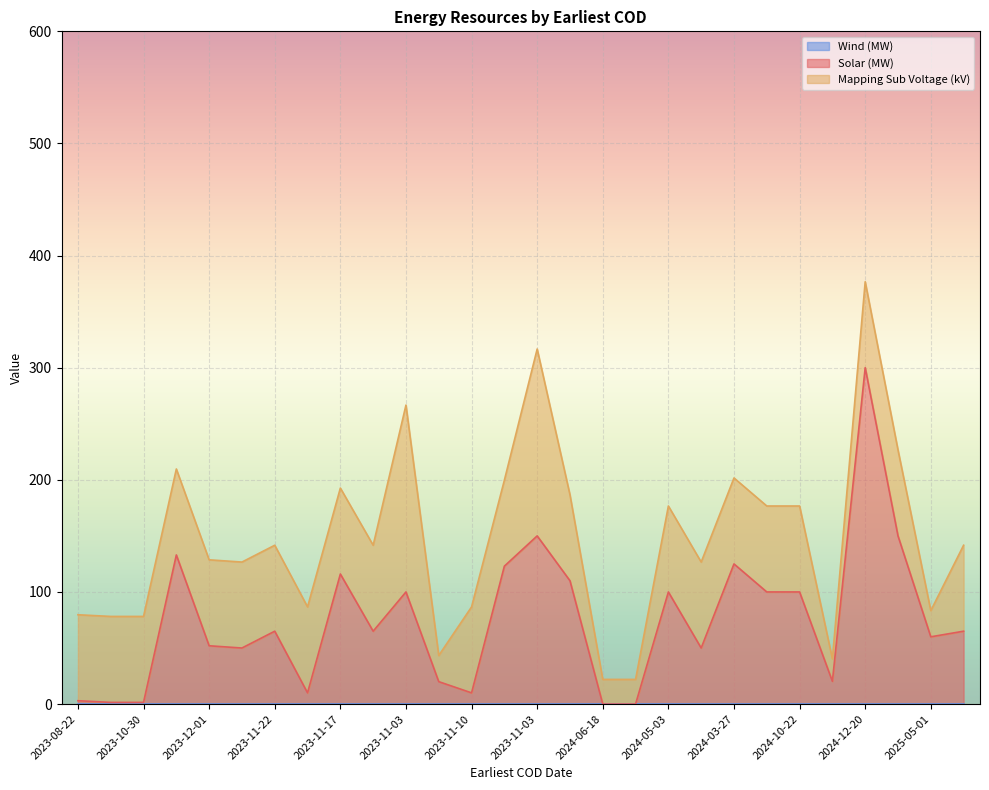

What is the difference between the maximum and minimum values in the Solar (MW) series?

300.0